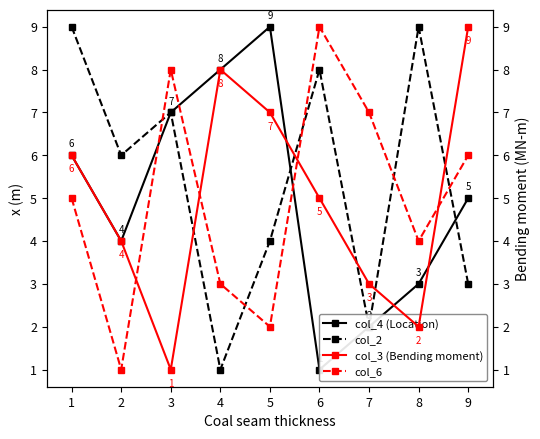

How many lines are shown in the chart?

4